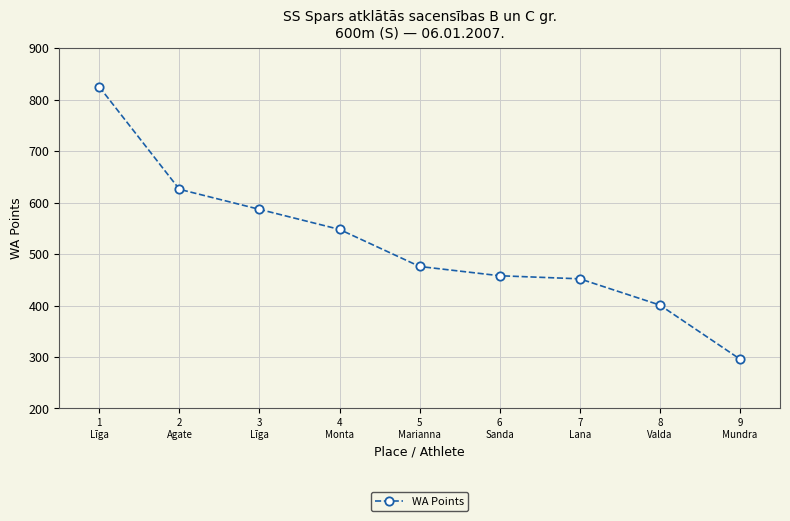

Reading left to right, list all the values displayed in this chart.

825	626	587	548	476	458	452	401	296